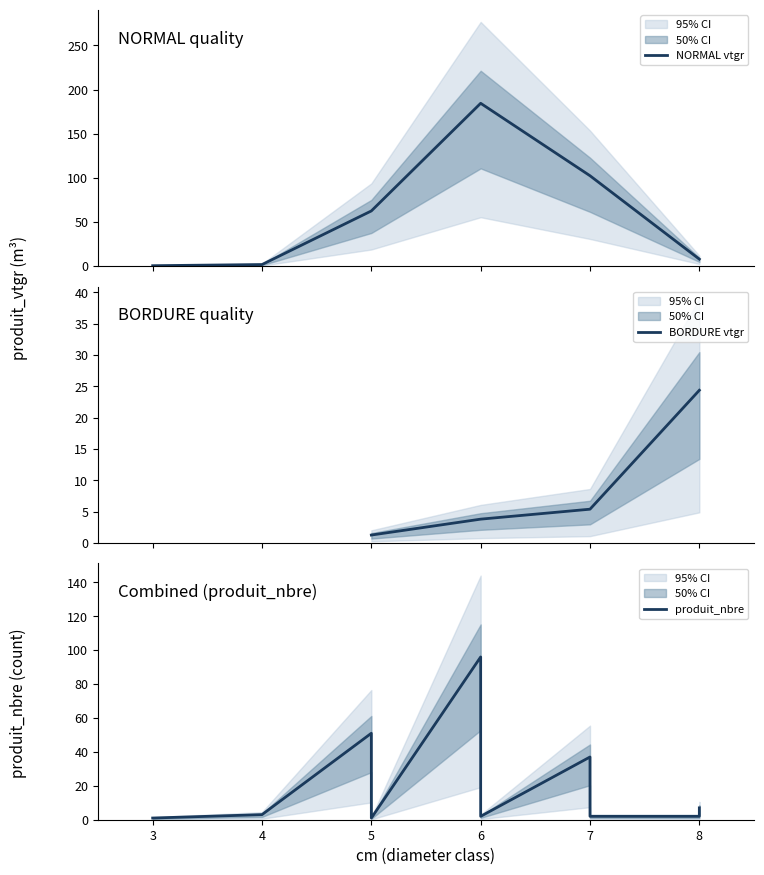

What is the label of the 1st point from the right?

8